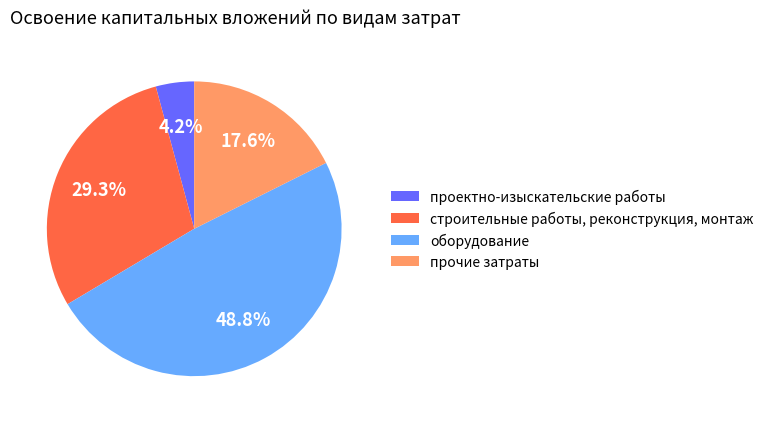

How many slices are in this pie chart?

4